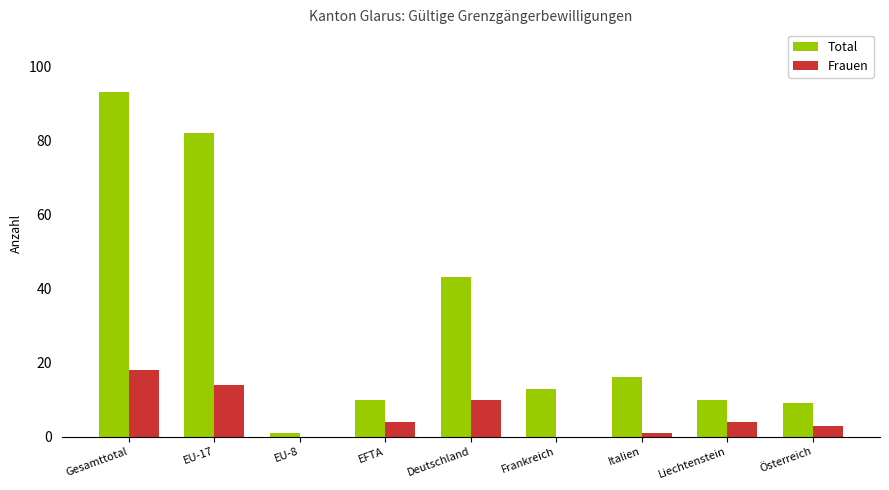

Between Gesamttotal and EU-17, which series saw the biggest shift?

Total